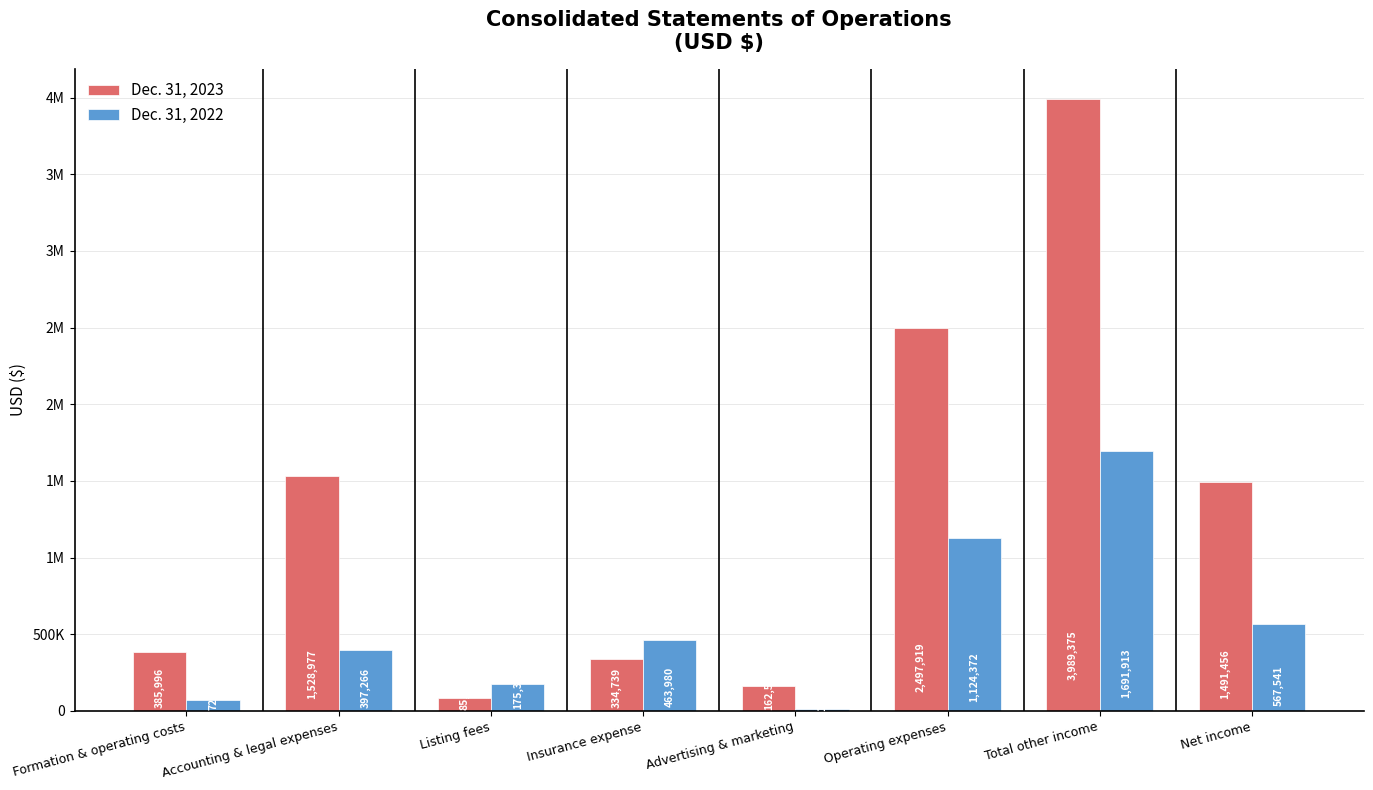

What is the greatest value displayed?

3989375